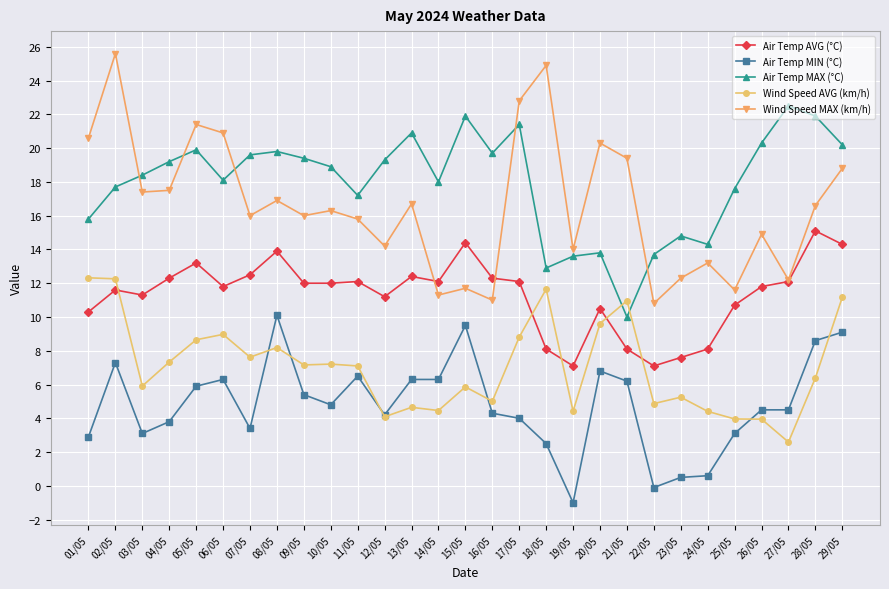

True or false: Wind Speed AVG (km/h) has more than 0 points higher than both neighbors.

True